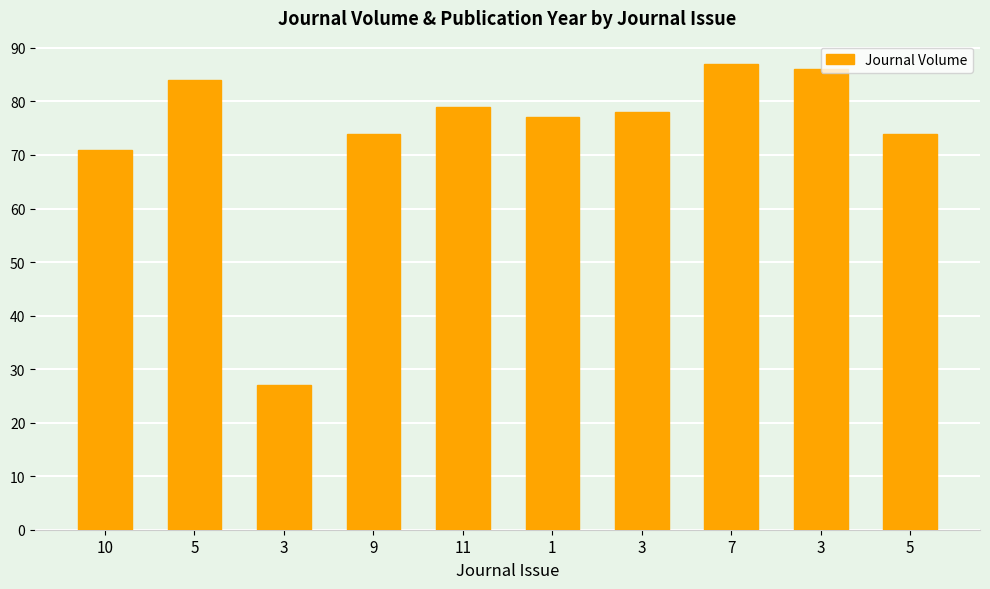

What is the minimum value shown in the chart?

27